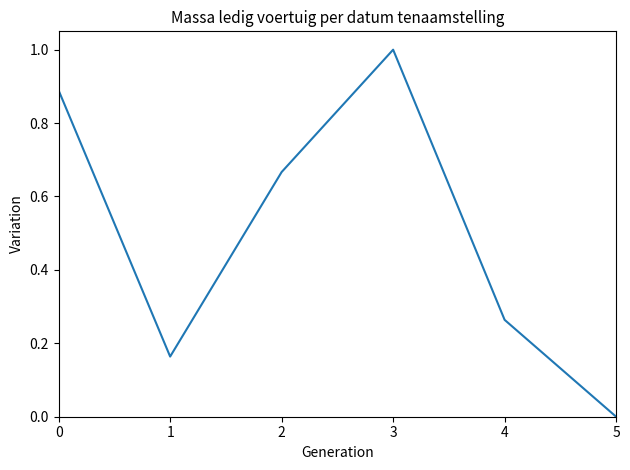

Which label corresponds to the largest value in the chart?

3